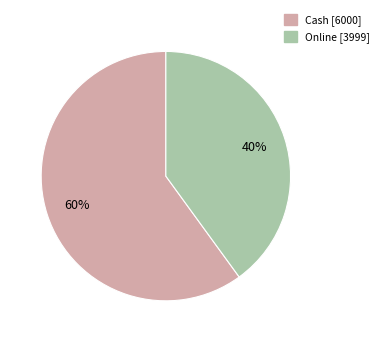

How many slices are in this pie chart?

2